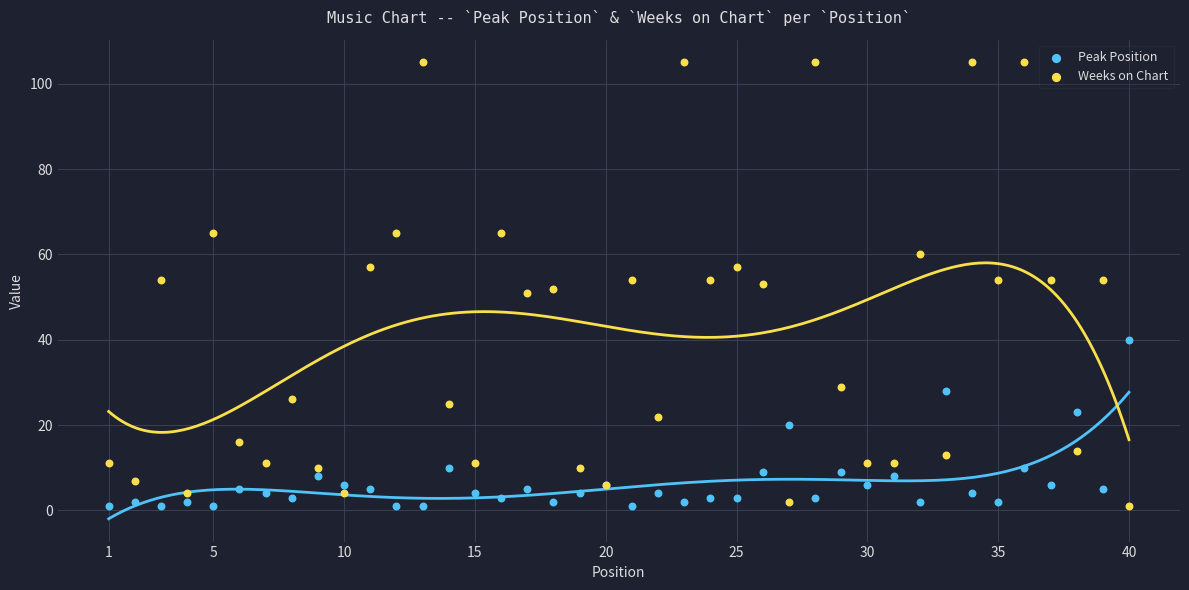

Which series contains the highest Y value?

Weeks on Chart